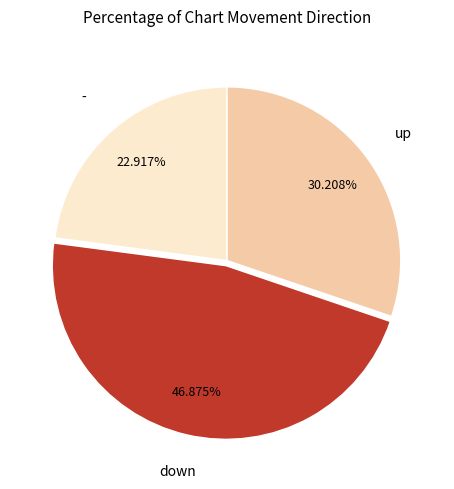

To the nearest percent, what is the difference between the largest and smallest slice percentages?

24%